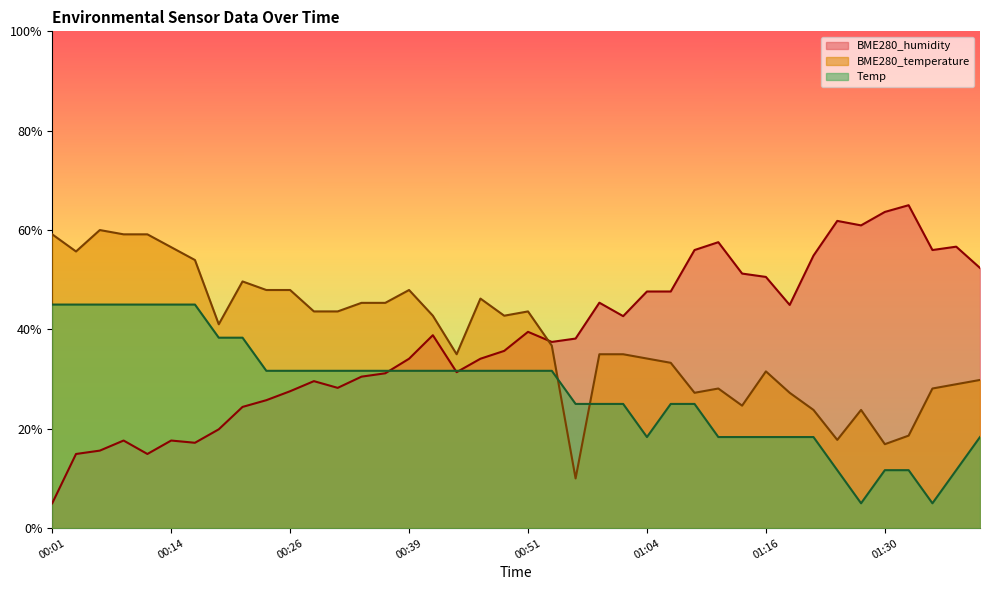

What is the total value across all series at 01:01?

1.0